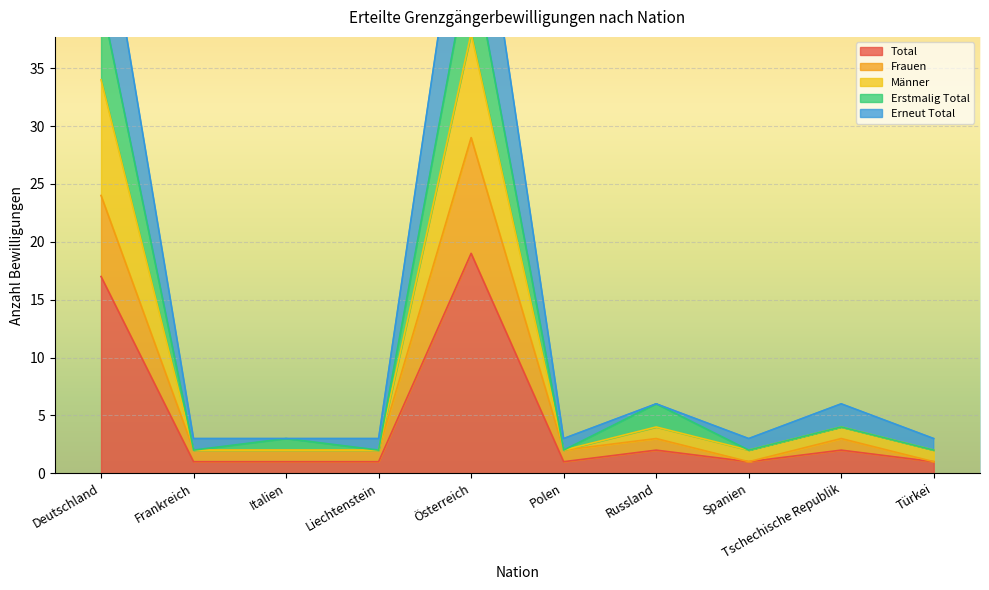

Which series has the widest spread of values?

Erneut Total